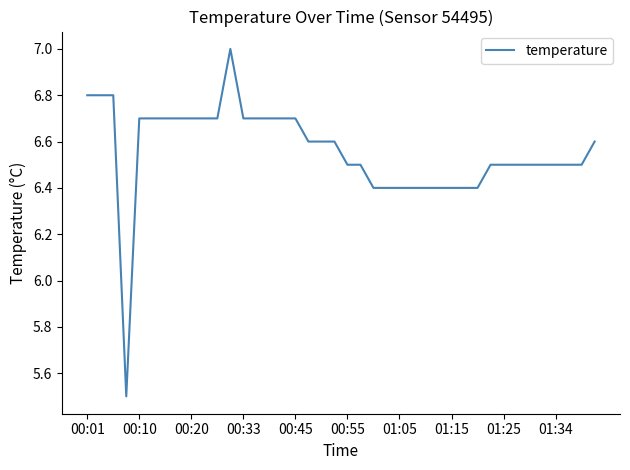

What is the difference between the maximum and minimum values?

1.5